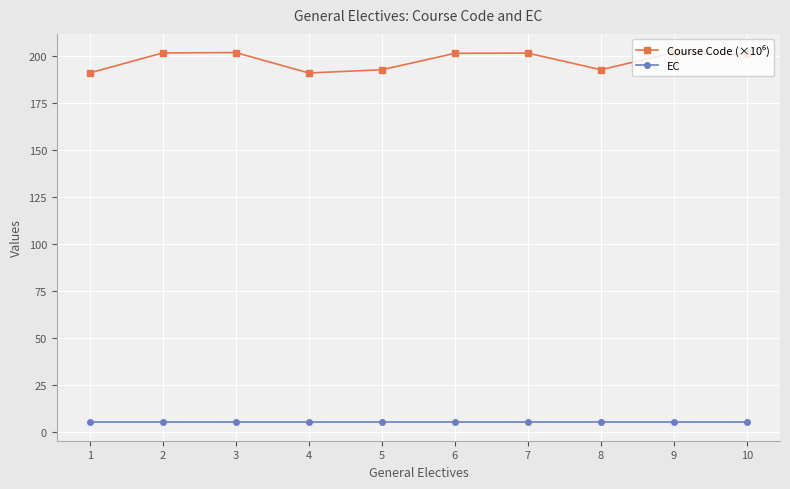

What is the greatest value displayed?

202.1